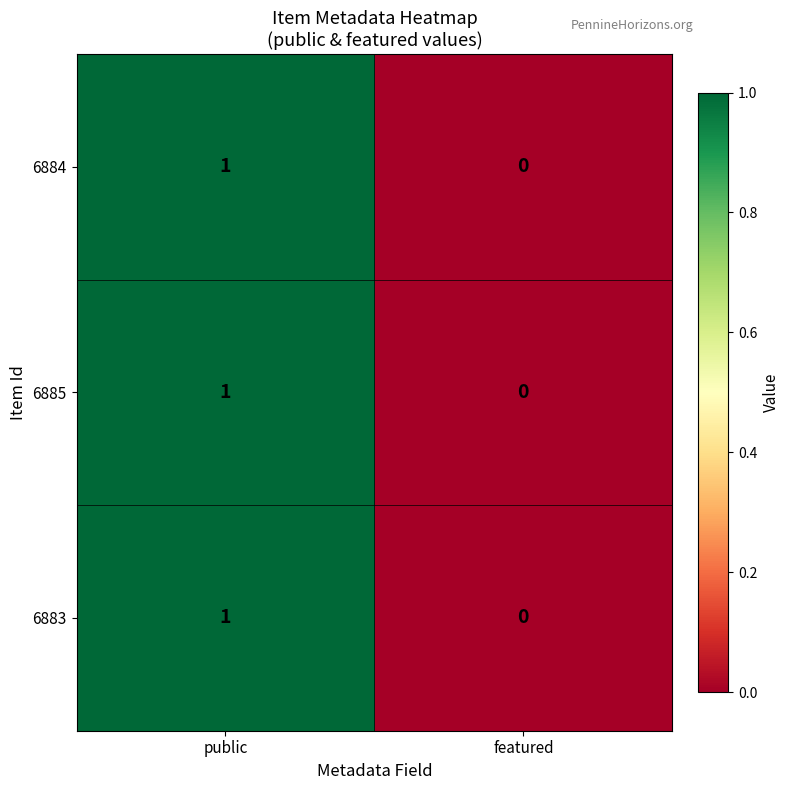

Which category has the lowest value in the 6883 series?

featured